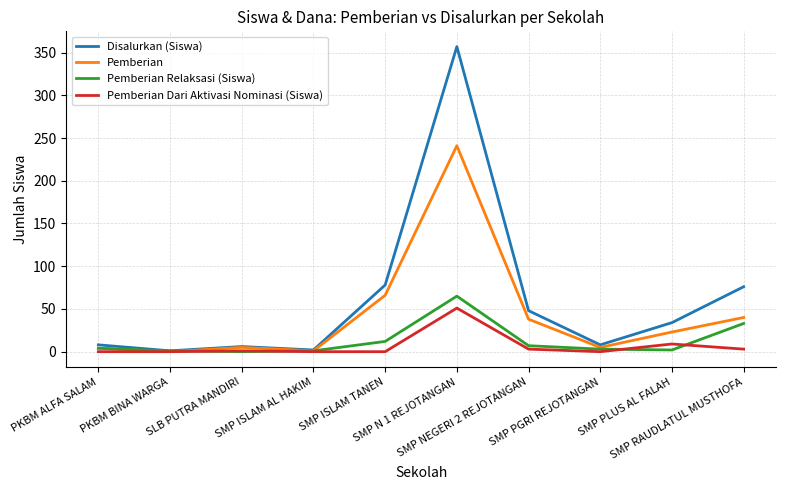

What is the difference between the Pemberian Dari Aktivasi Nominasi (Siswa) values at PKBM BINA WARGA and SMP N 1 REJOTANGAN?

51